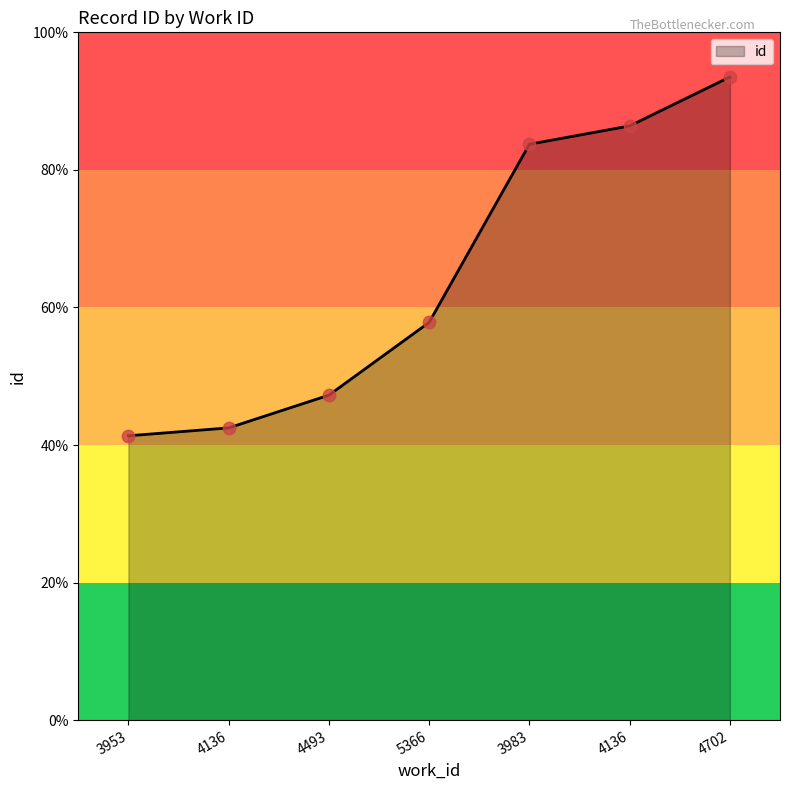

Between 4136 and 4493, which is larger?

4493